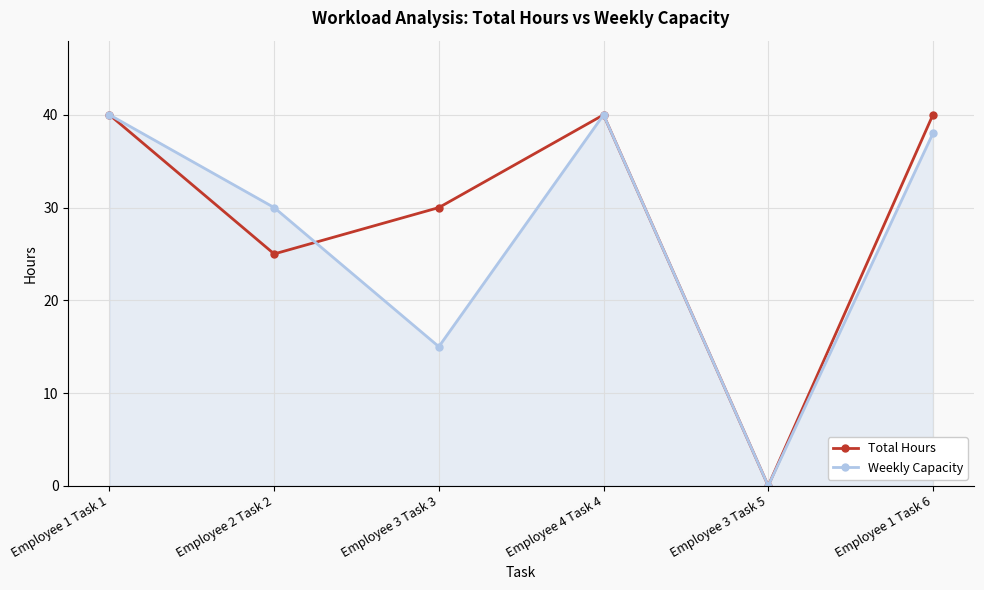

What is the sum of the Total Hours values at Employee 3 Task 5 and Employee 2 Task 2?

25